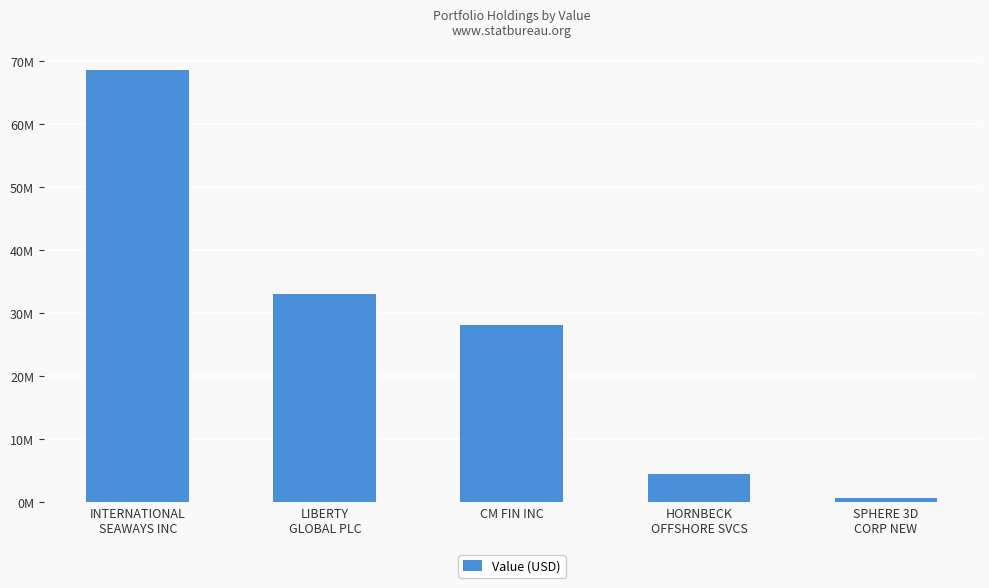

Which label corresponds to the largest value in the chart?

INTERNATIONAL
SEAWAYS INC